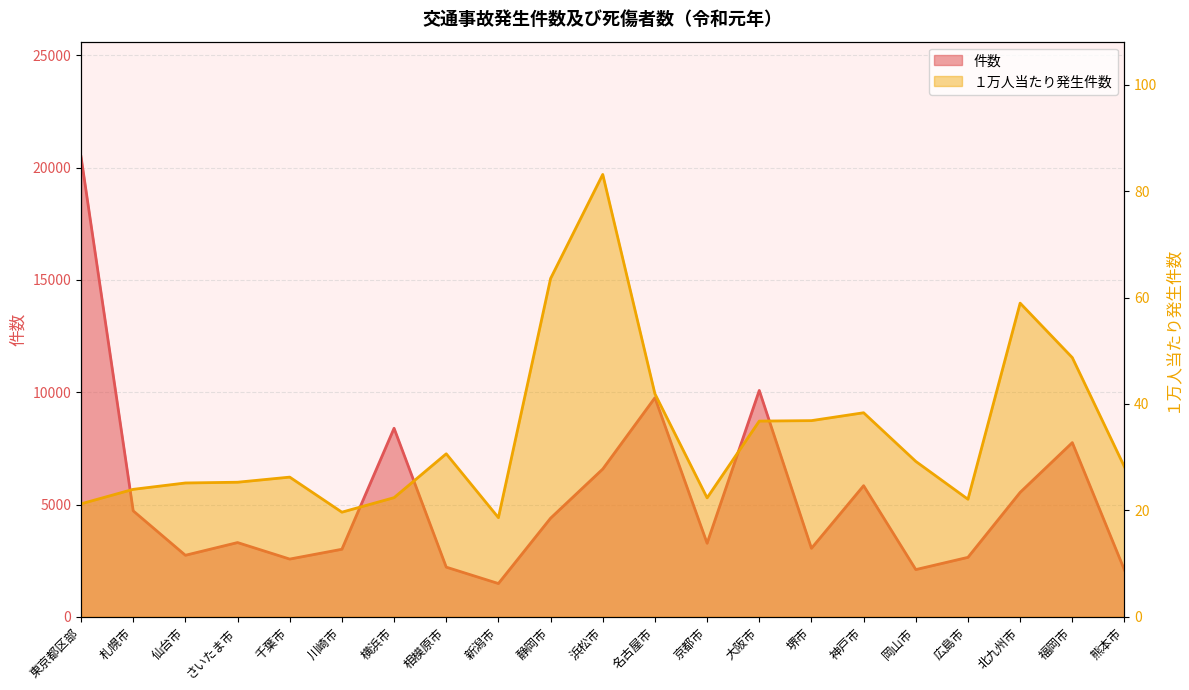

Is the value of 件数 at 北九州市 greater than the value of １万人当たり発生件数 at 熊本市?

Yes